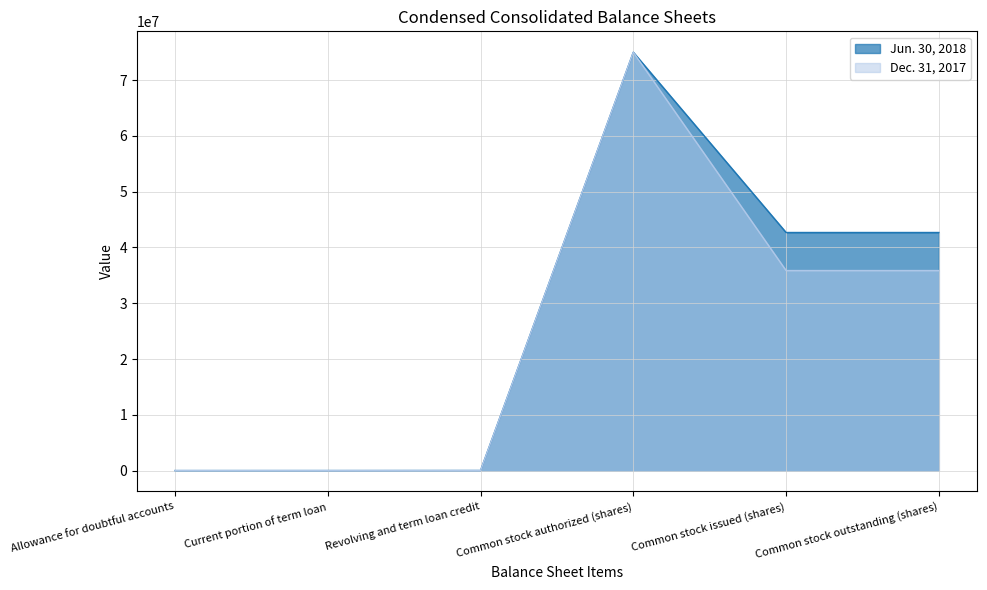

Rank the series at Common stock issued (shares) from lowest to highest value.

Dec. 31, 2017, Jun. 30, 2018